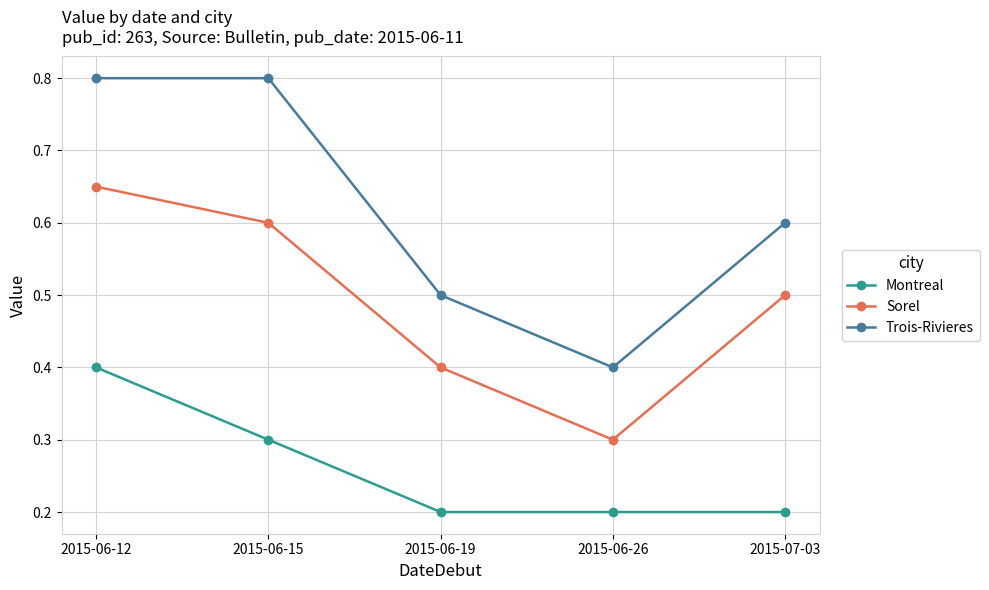

True or false: Montreal has more than 1 interior local peaks.

False